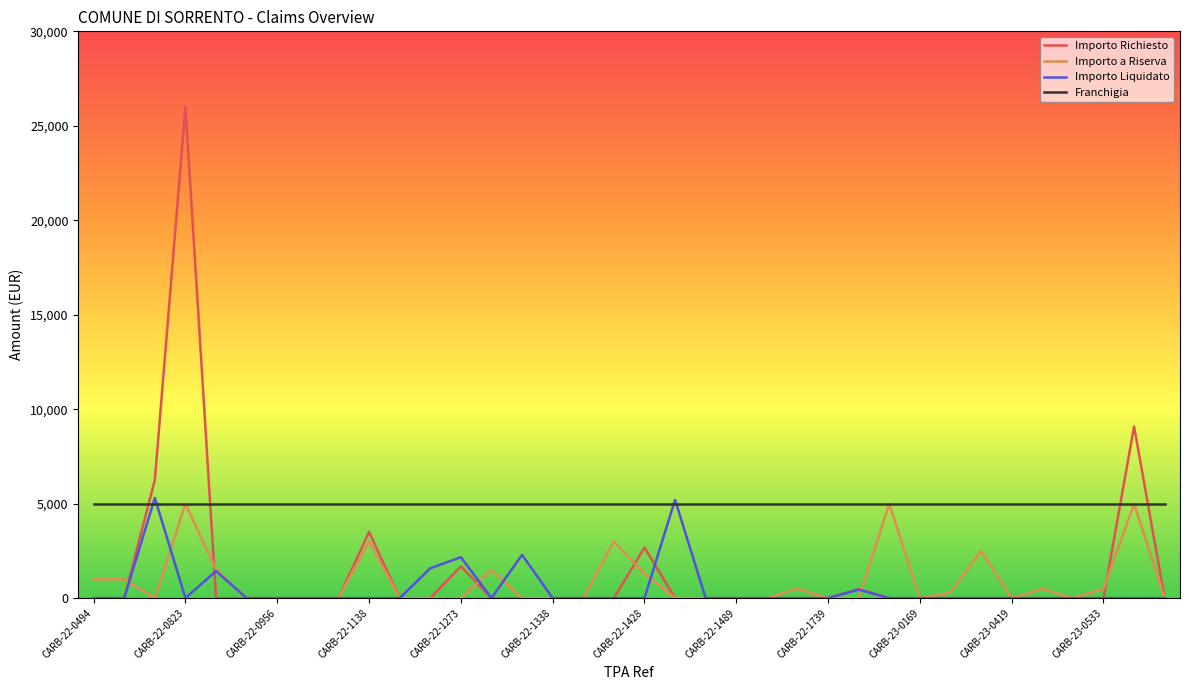

Is this an area chart (filled region under the line)?

No